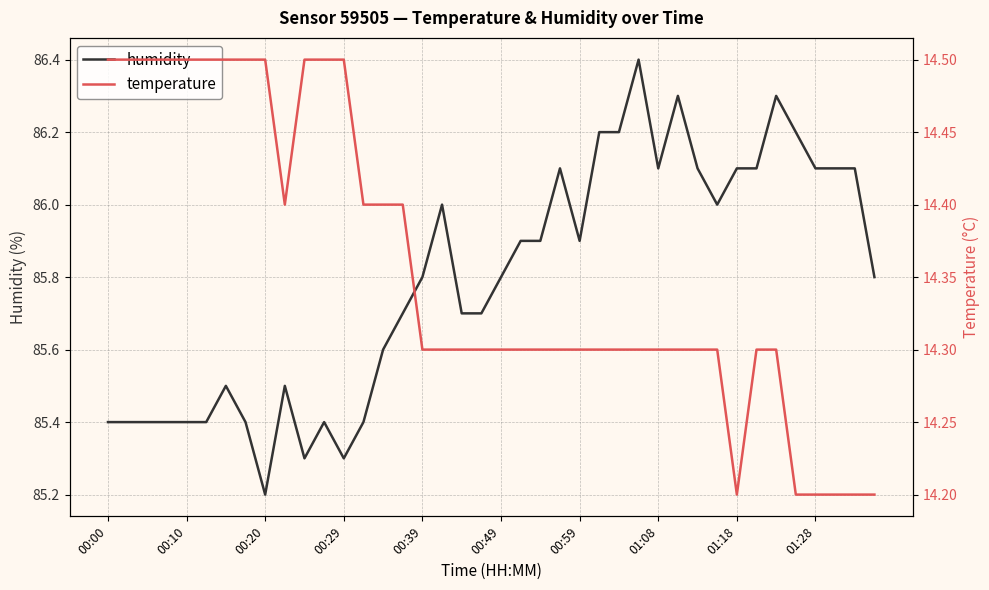

At how many categories does at least one series exceed 36?

40